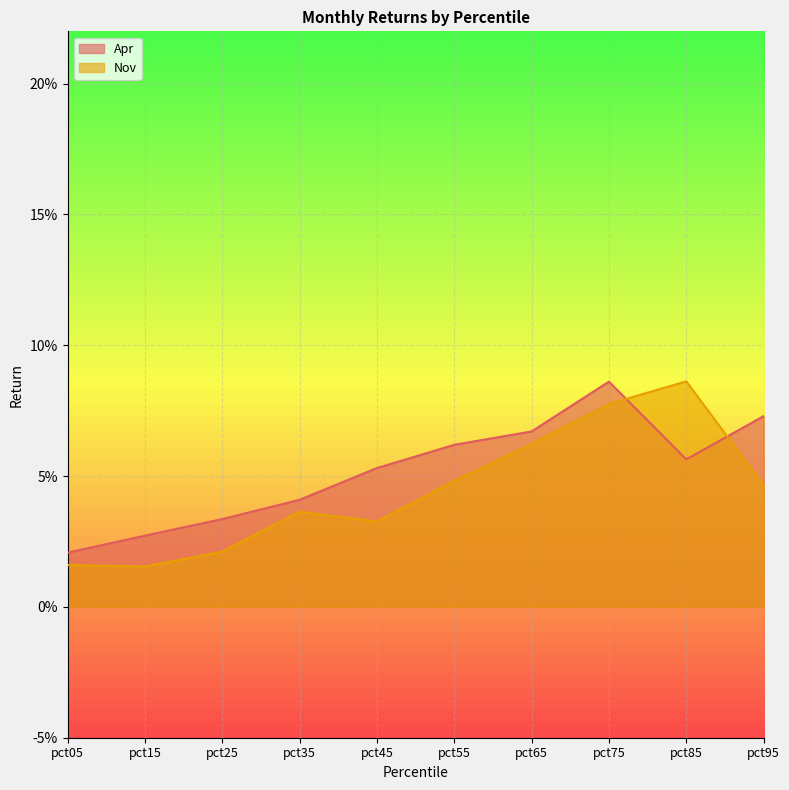

How many Apr values are between 0 and 1?

10